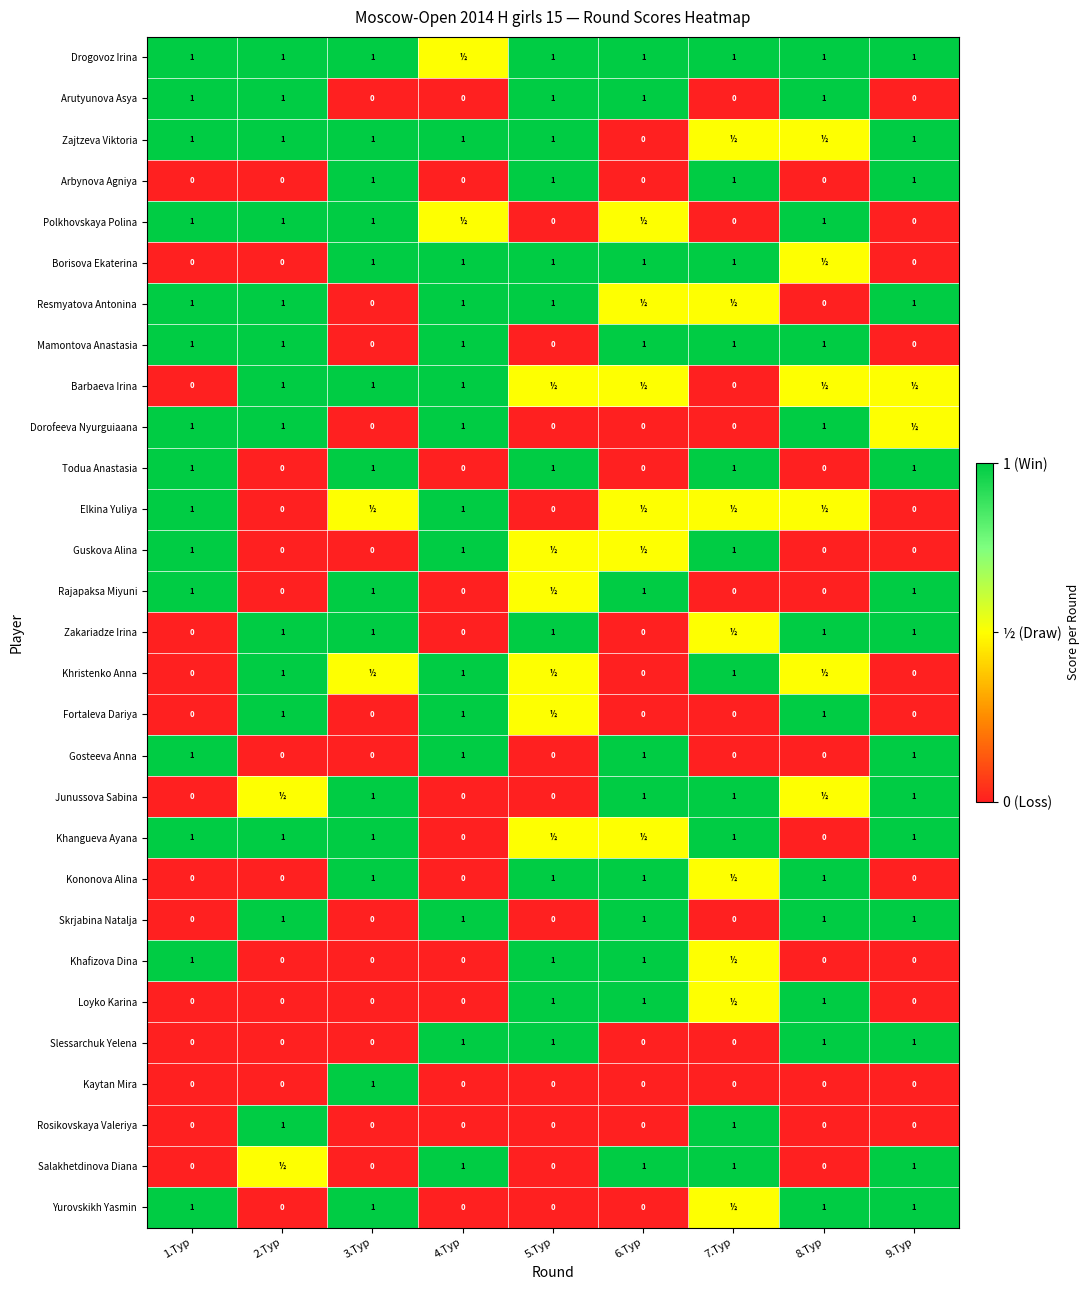

Is it true that Khristenko Anna equals 1.0 at 7.Тур?

True